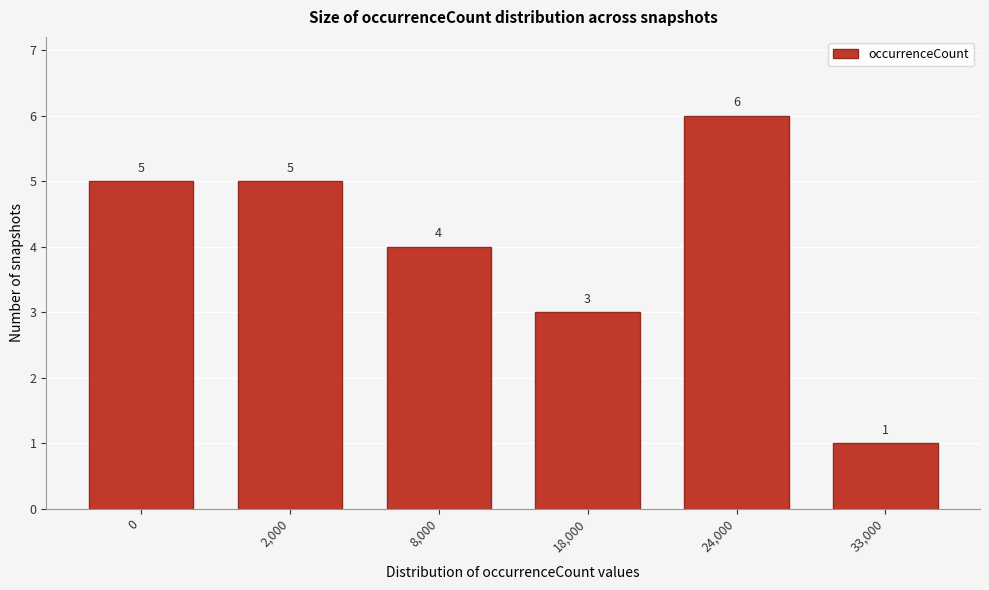

Reading left to right, extract all data points from this chart.

5	5	4	3	6	1